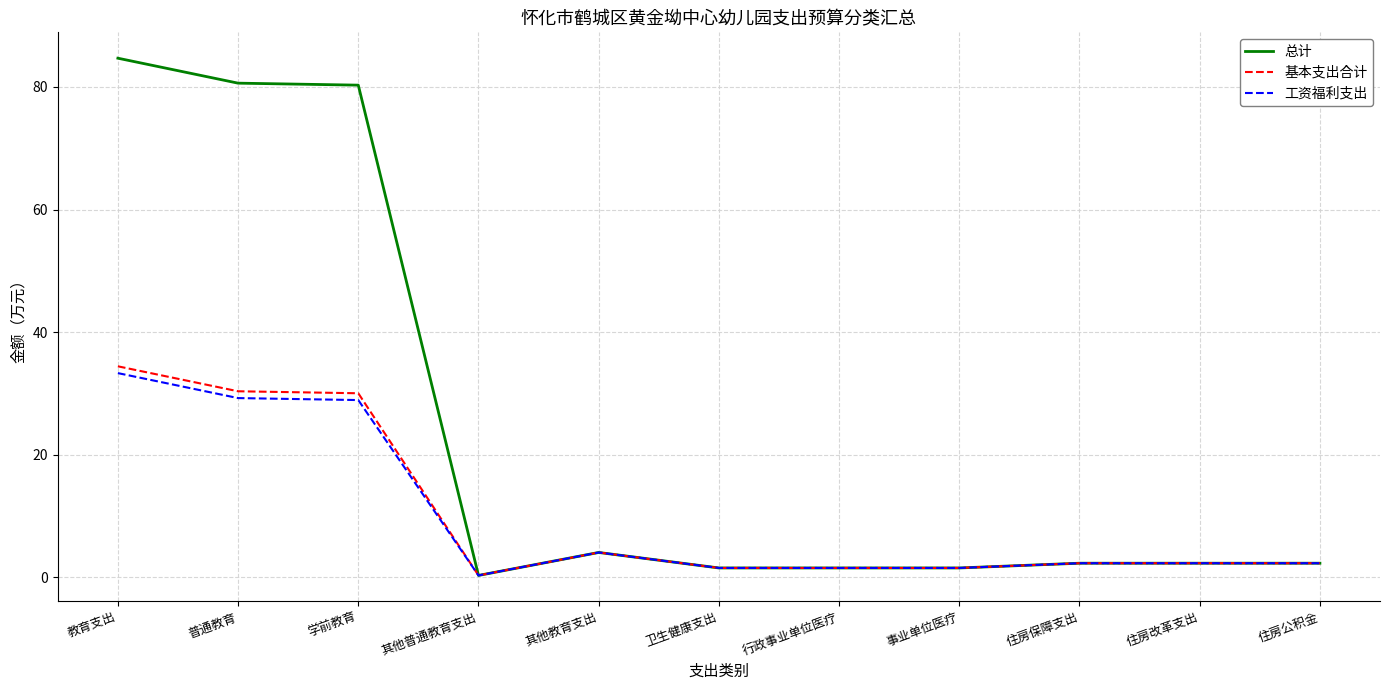

What is the average value of the 总计 series?

23.8